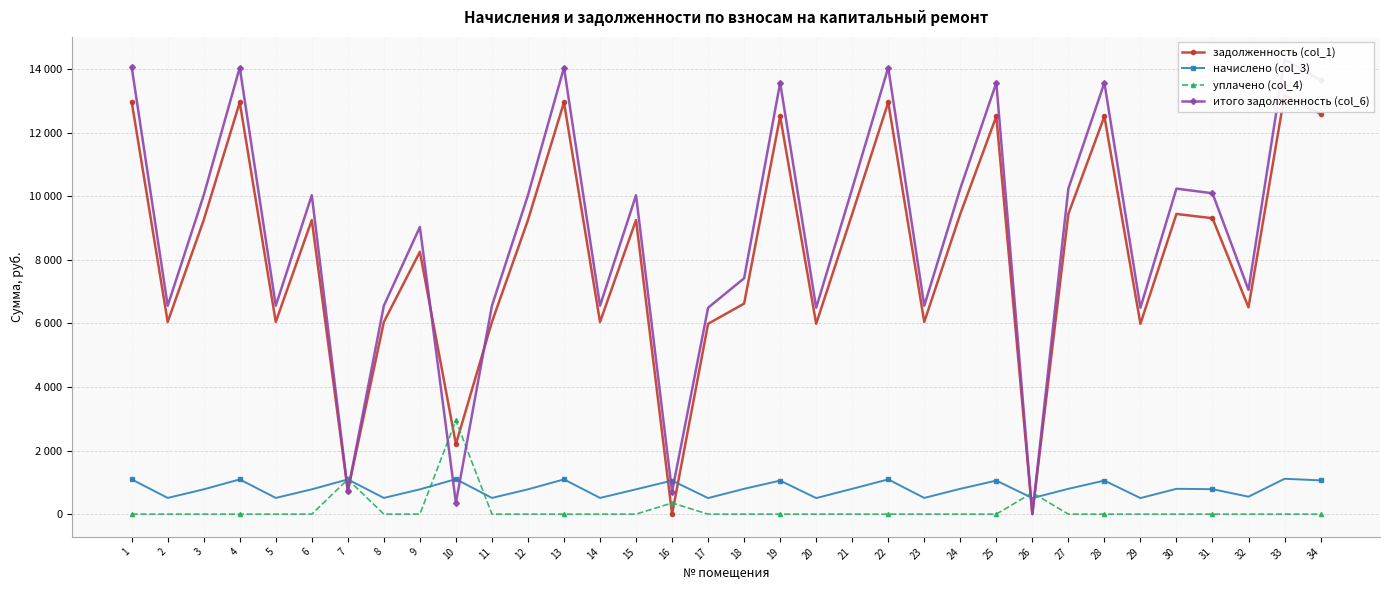

What is the value of the задолженность (col_1) point at the 31st from the left?

9312.0